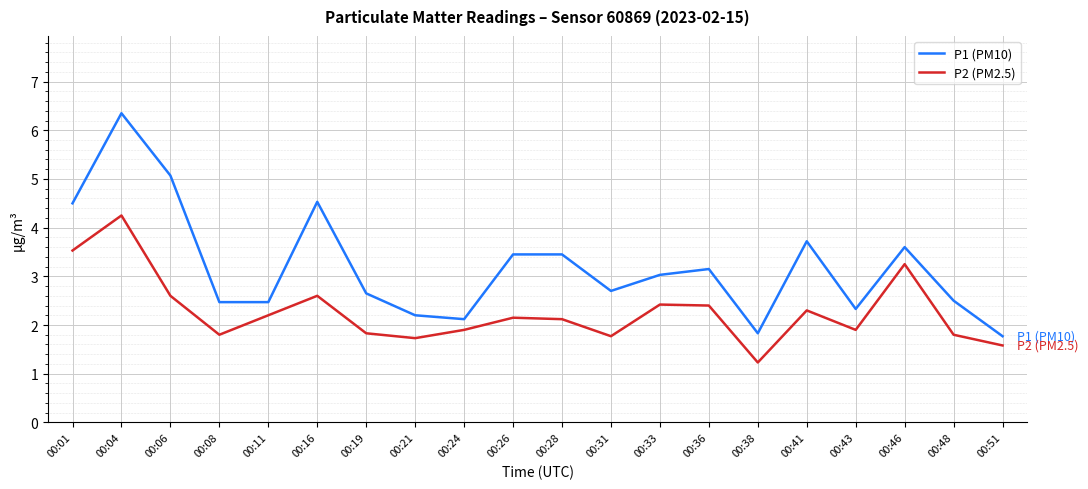

What is the average value of the P1 (PM10) series?

3.2